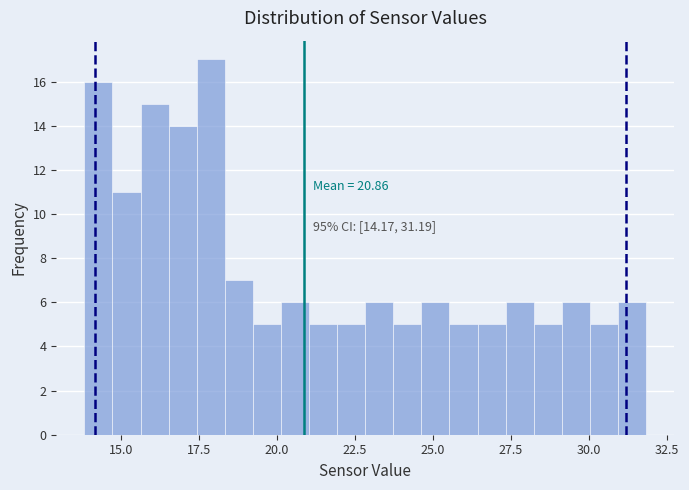

Around what value on the x-axis is the tallest bar? Give the approximate position of its centre, as read against the axis.

18.0